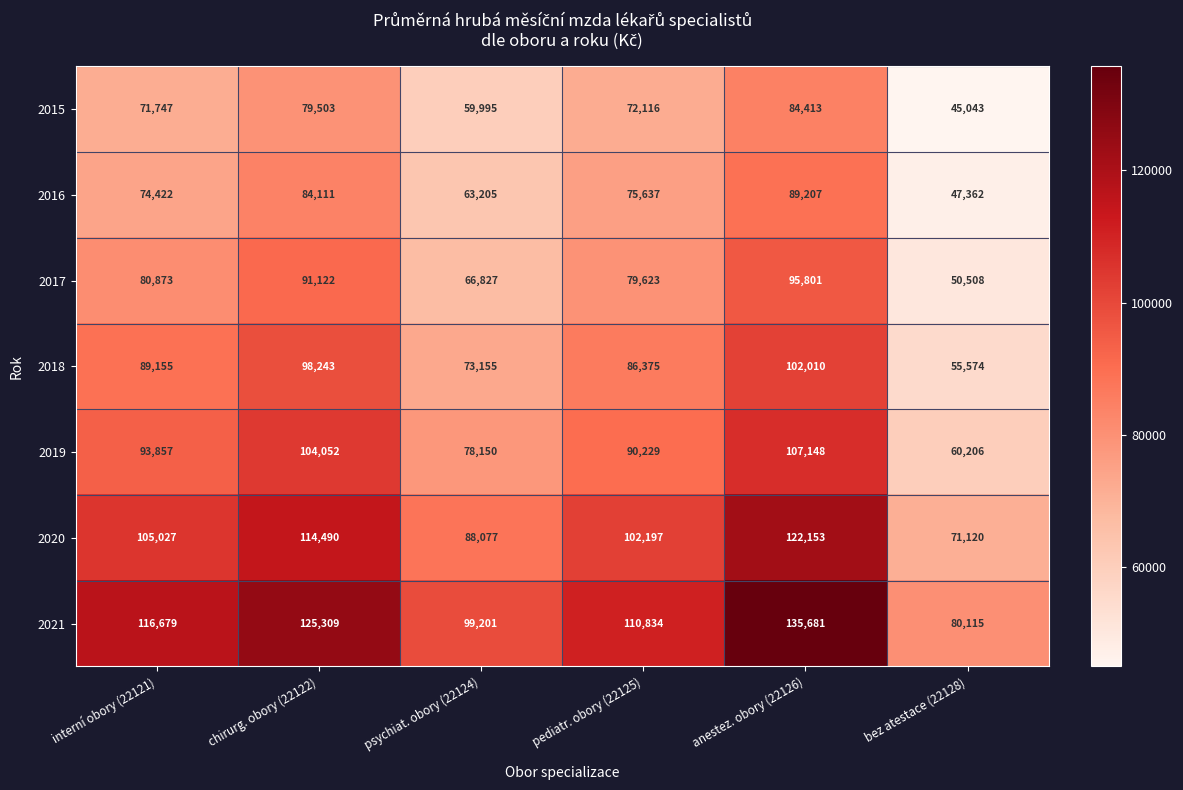

Between chirurg. obory (22122) and anestez. obory (22126), which series saw the biggest shift?

2021